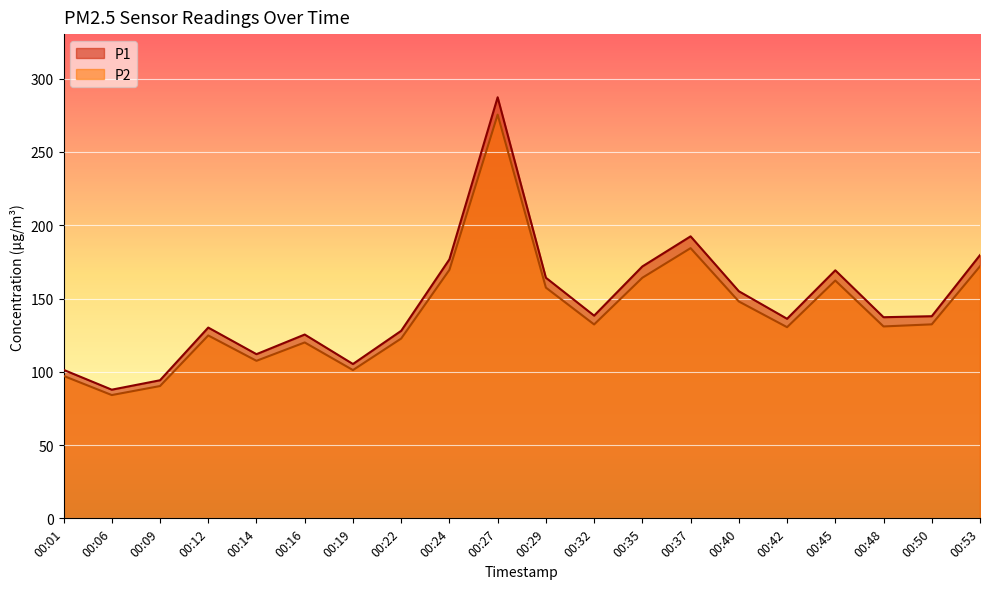

What is the spread (max minus min) of values at 00:45?

7.0